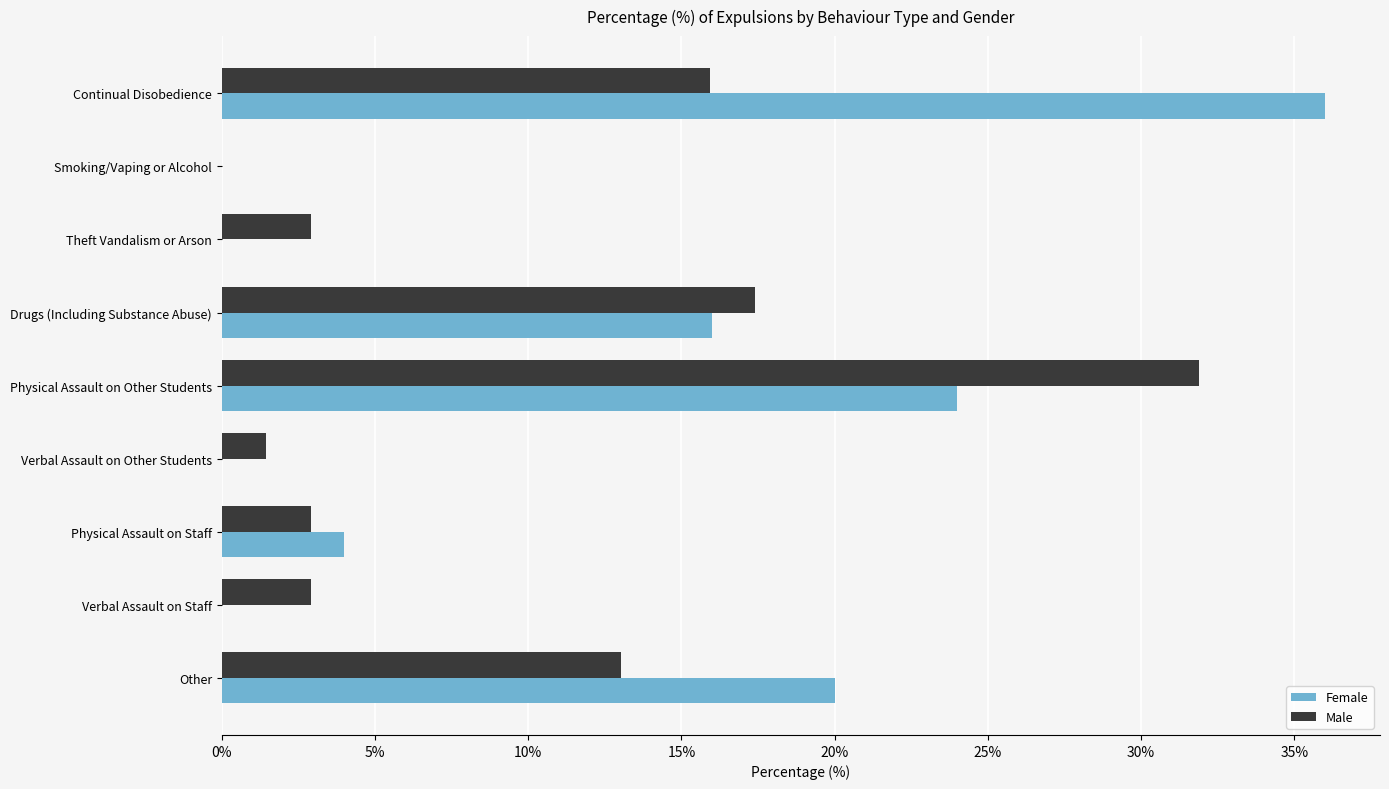

What are all the series names shown in the legend?

Female, Male